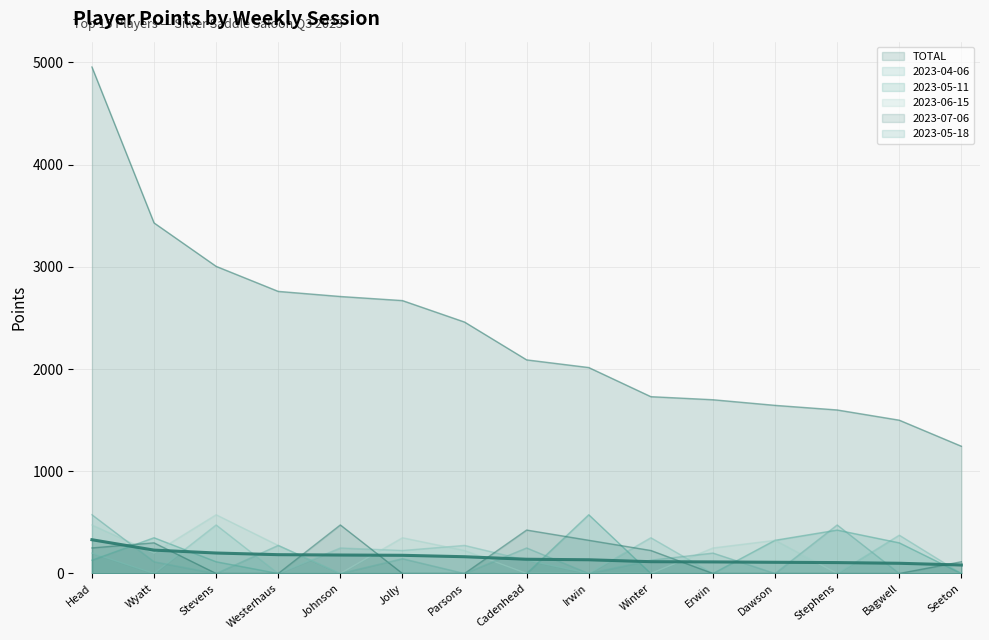

Which series has the largest total across all categories?

TOTAL